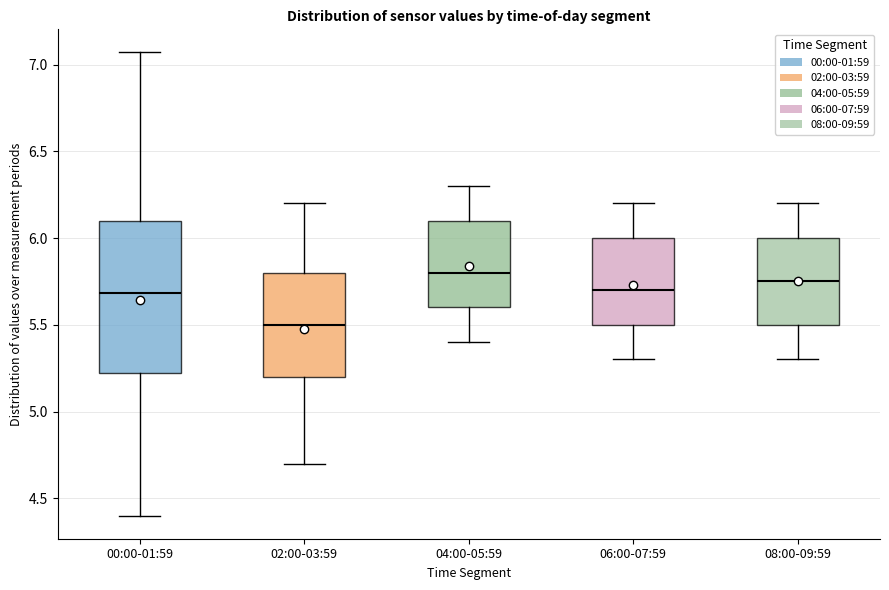

Which box's median line is the lowest?

02:00-03:59